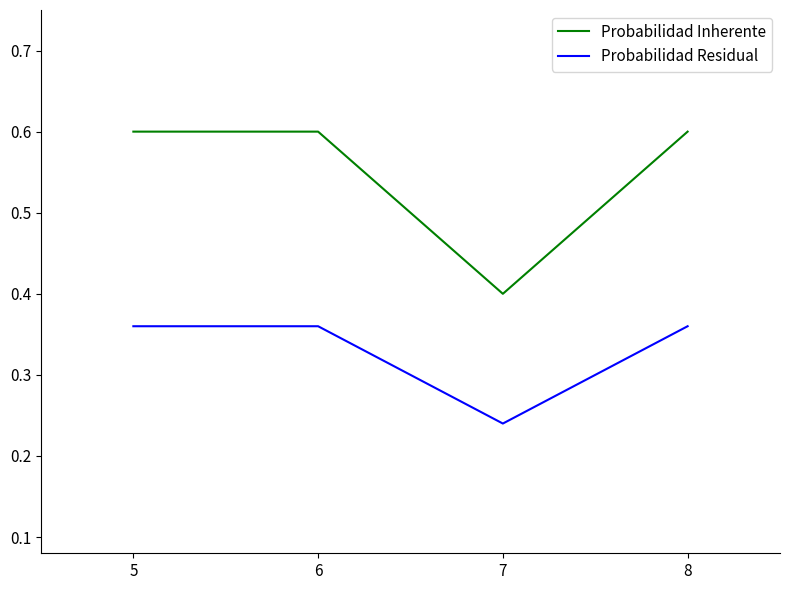

Read the Probabilidad Inherente value at 5.

0.6